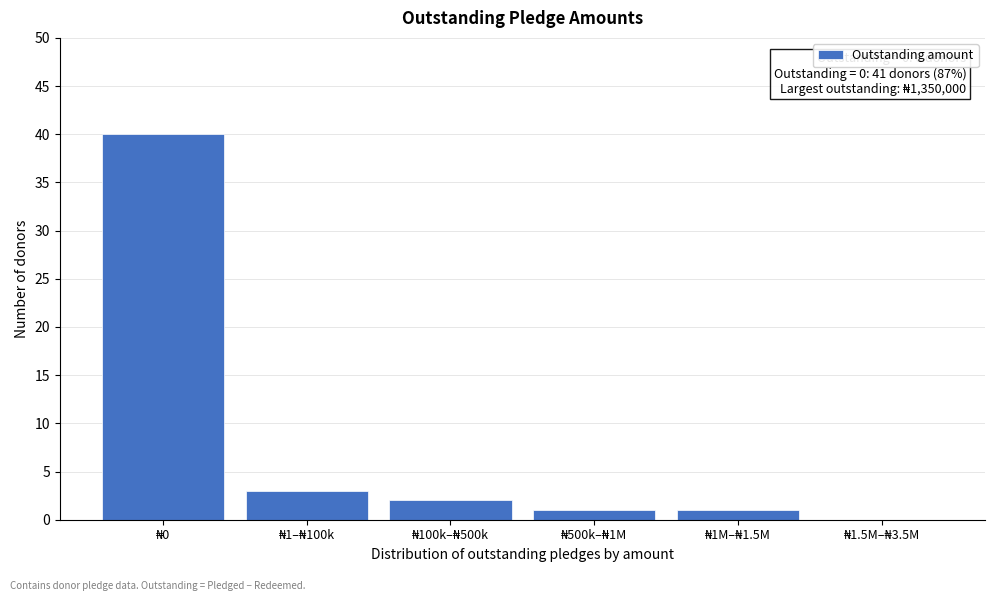

What is the greatest value displayed?

40